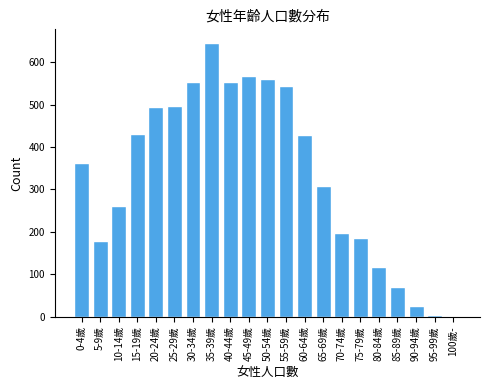

The value at 60-64歲 is 732. True or false?

False